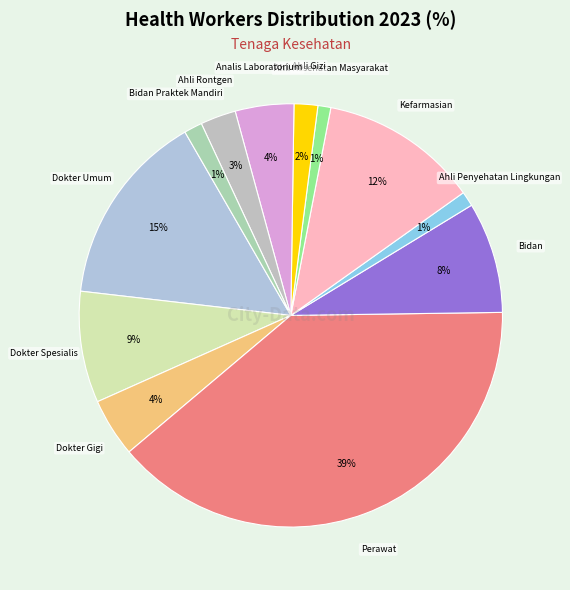

Rank the categories by value from highest to lowest.

Perawat, Dokter Umum, Kefarmasian, Dokter Spesialis, Bidan, Dokter Gigi, Analis Laboratorium, Ahli Rontgen, Ahli Gizi, Bidan Praktek Mandiri, Ahli Penyehatan Lingkungan, Ahli Kesehatan Masyarakat